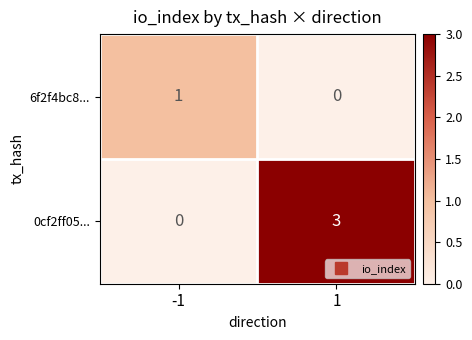

What is the difference between the highest and lowest values at 1?

3